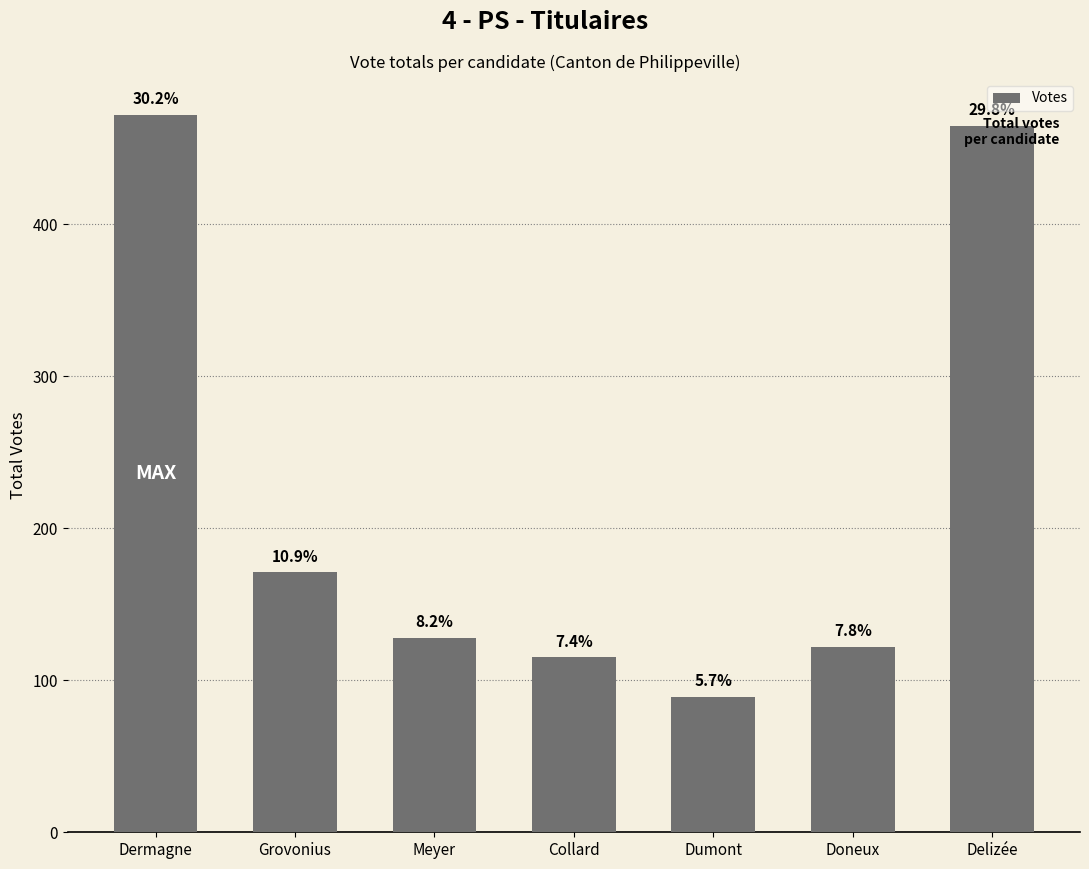

What is the difference between the maximum and second lowest values?

357